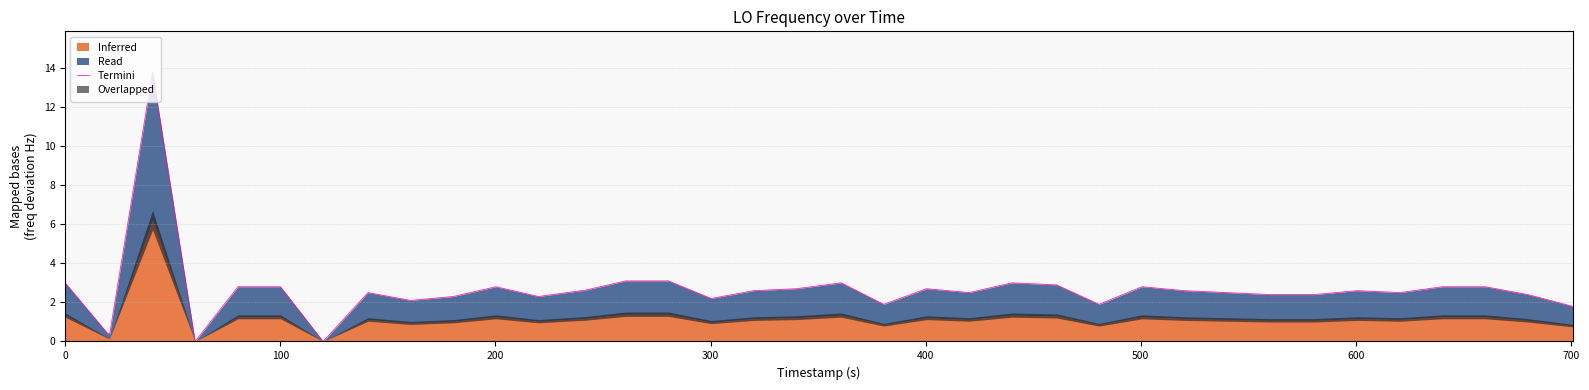

How many values are above zero?

38